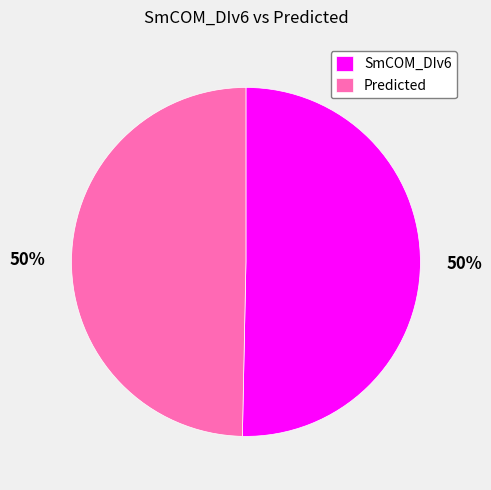

What percentage is the SmCOM_DIv6 slice, to the nearest percent?

50%